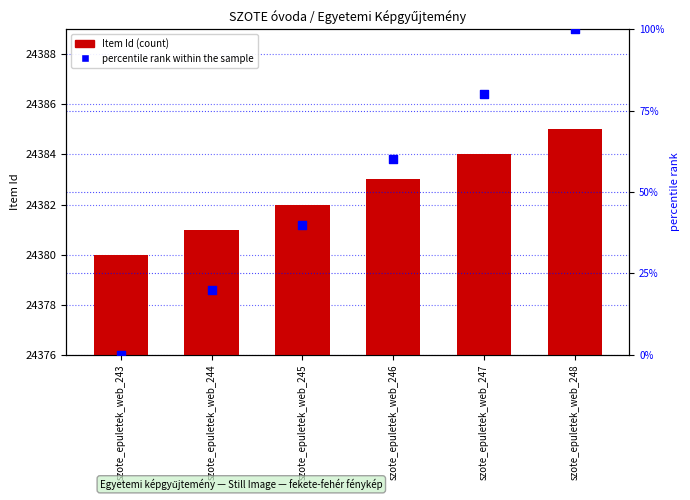

Which series reaches the maximum Y coordinate?

Item Id